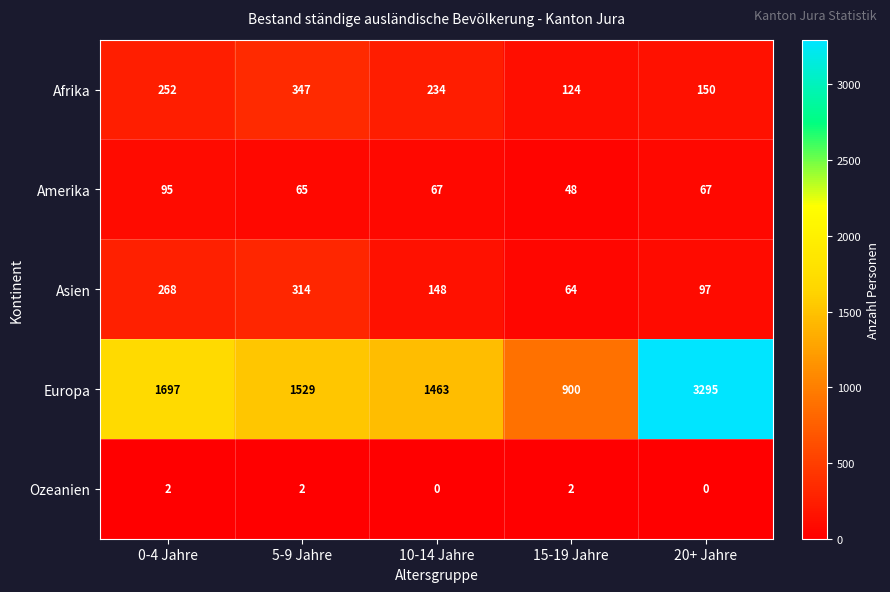

At which category does the chart reach its peak across all series?

20+ Jahre